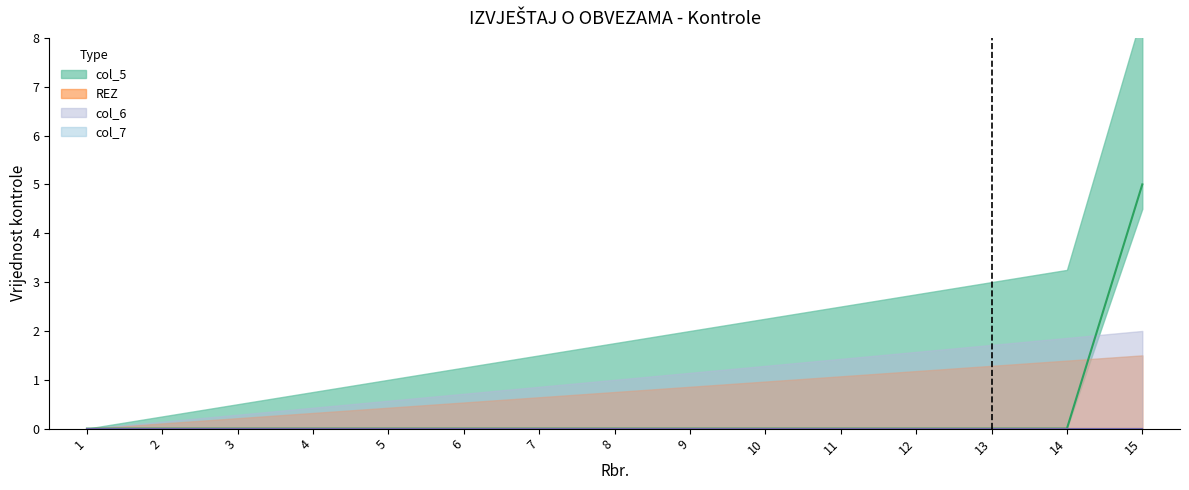

How many data points in col_5 are above 0?

1